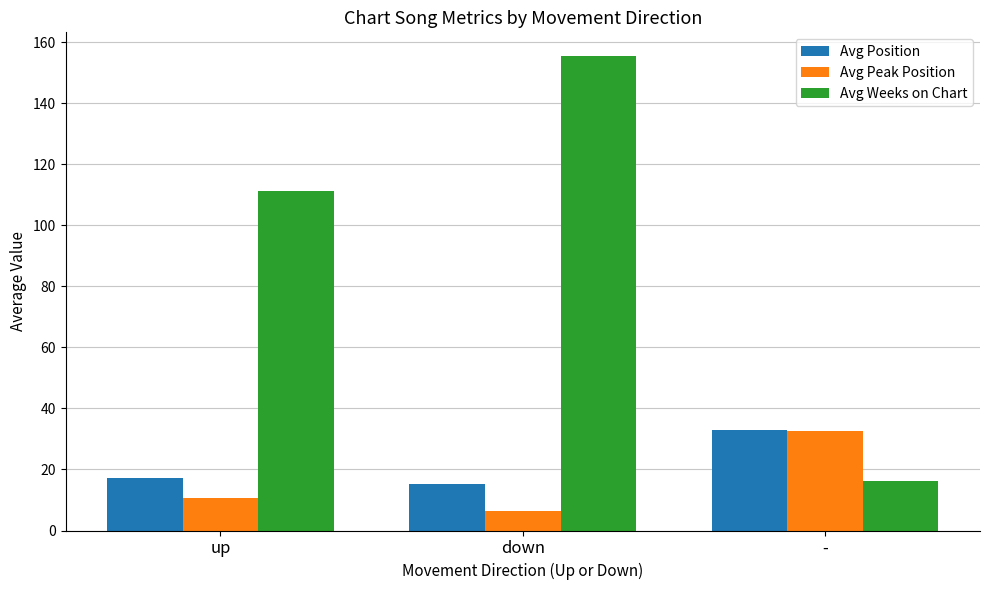

True or false: Avg Peak Position has a value of 10.7 at up.

True